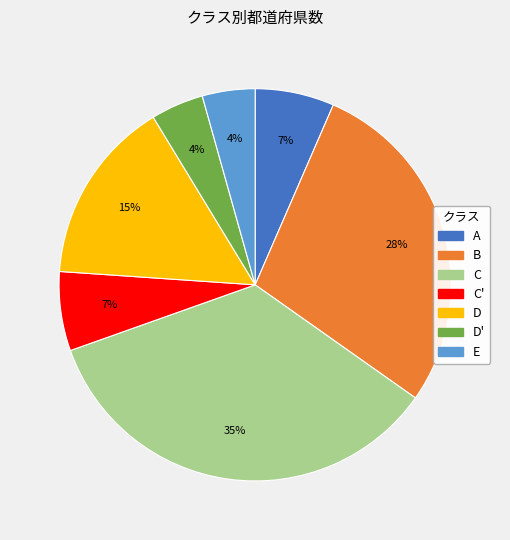

Is there any slice that represents more than half of the pie?

No